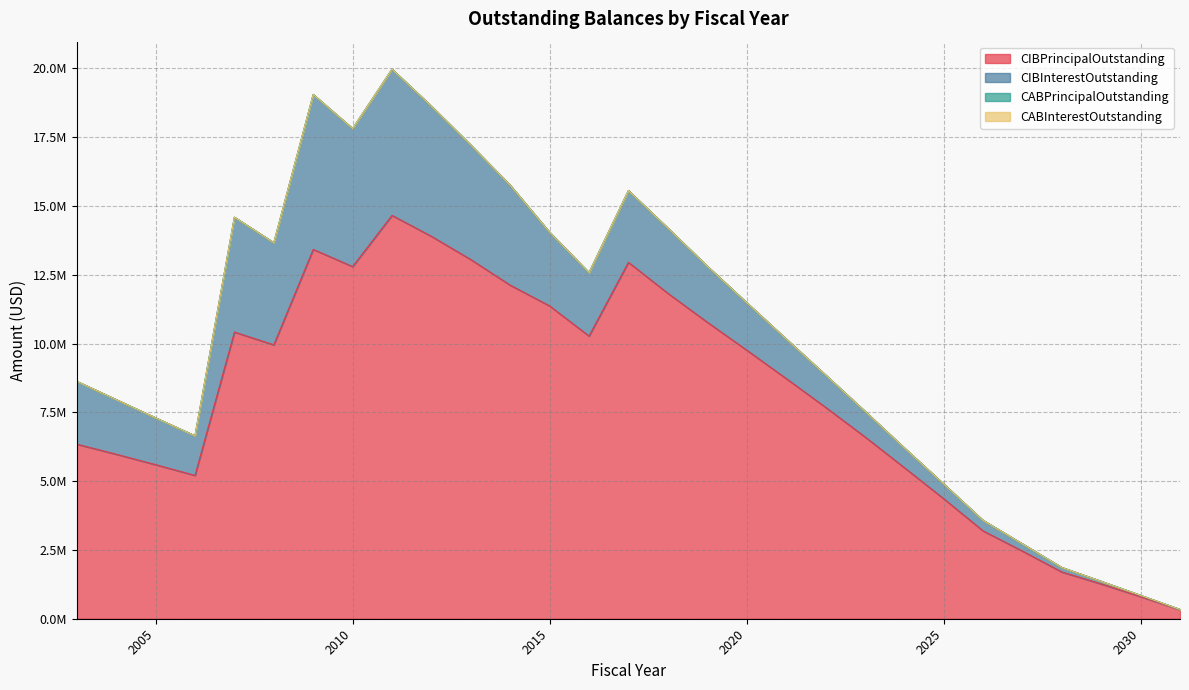

What is the total value across all series at 2026?

3577650.0